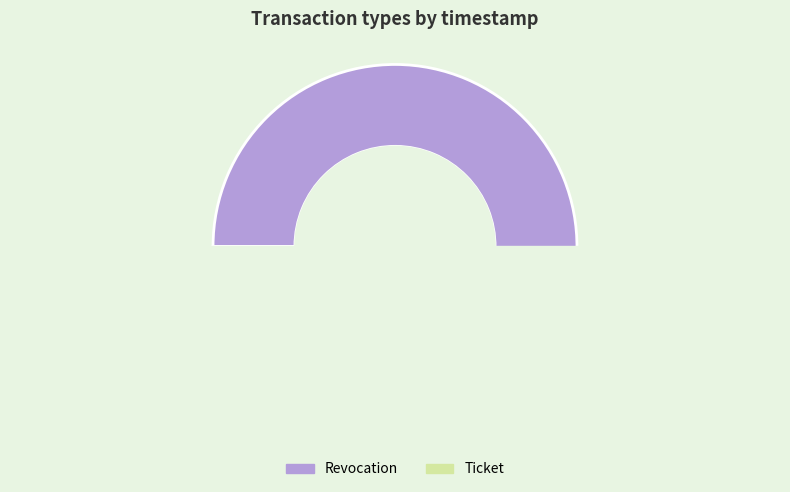

Which category has the smallest portion of the pie?

Ticket